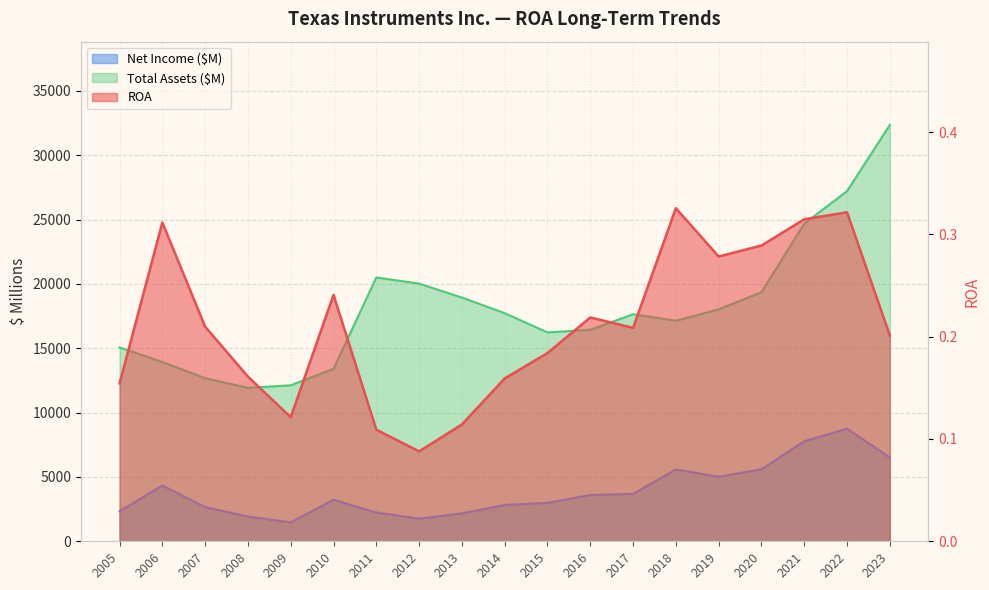

Where is Net Income ($M) nearest to the value 5109?

2019